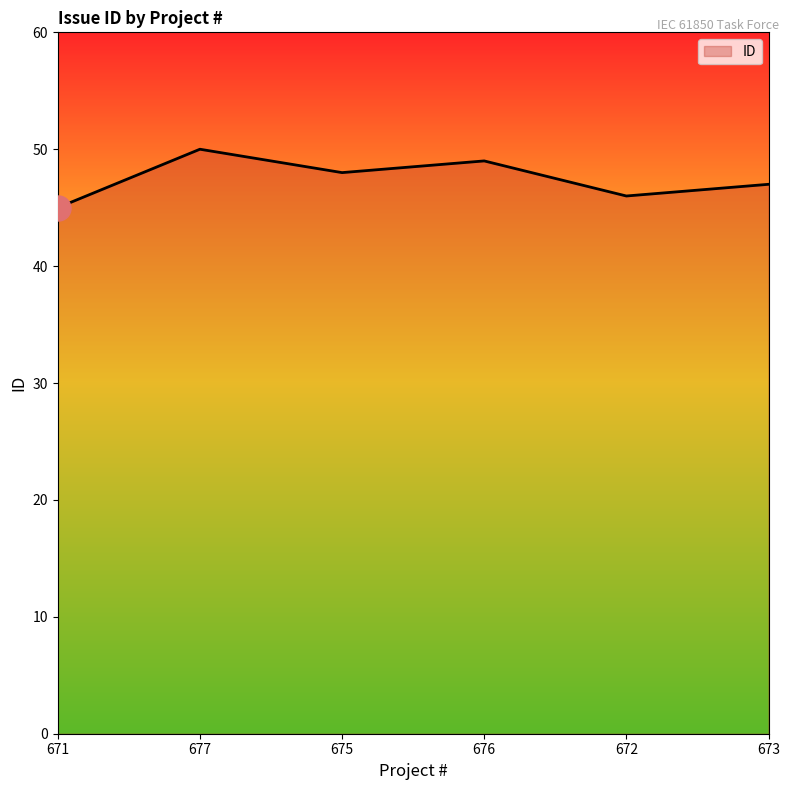

True or false: the data shows 46 at 672.

True